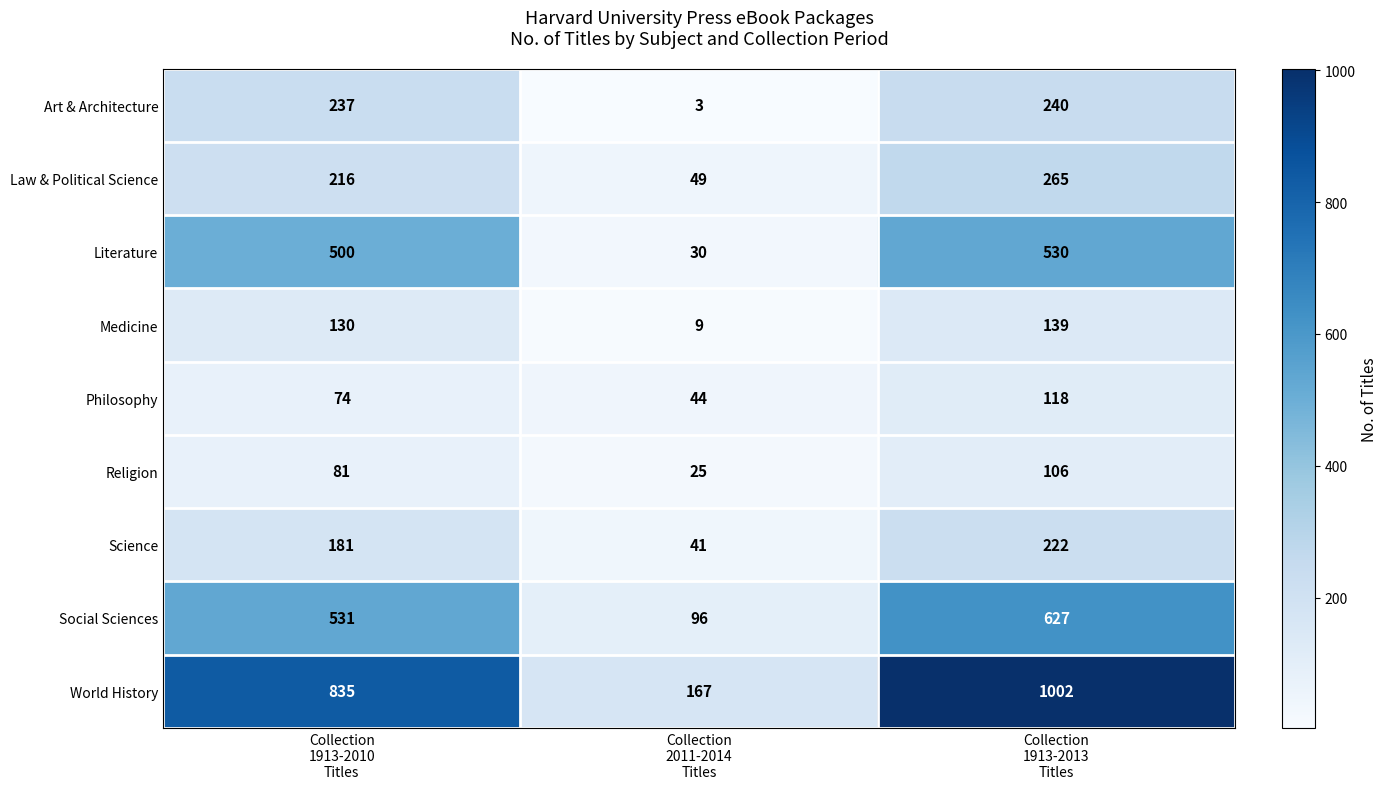

Which series has the largest total across all categories?

World History